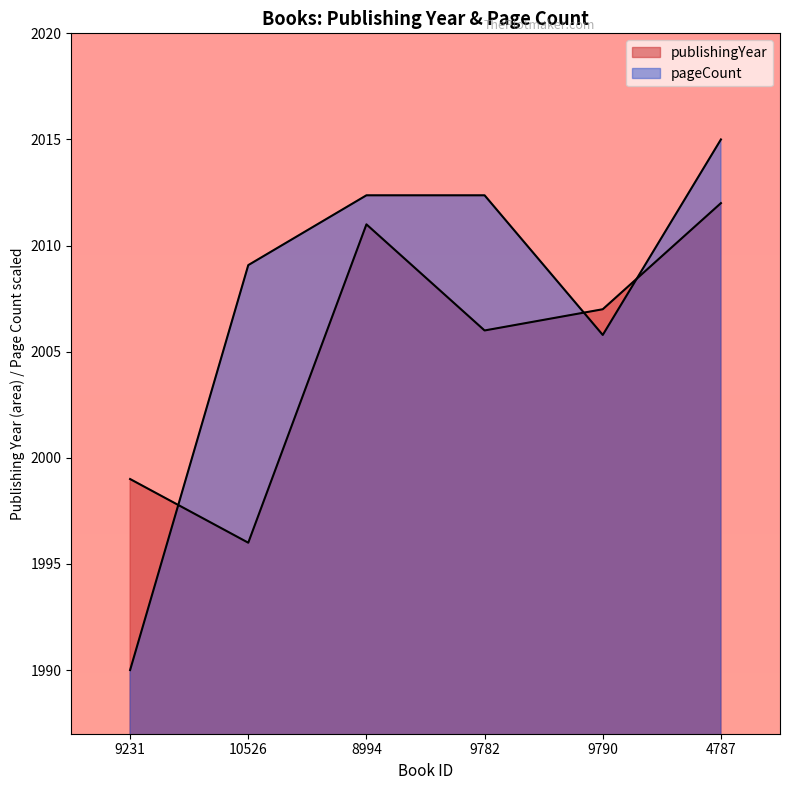

What is the average value of the pageCount series?

2007.4